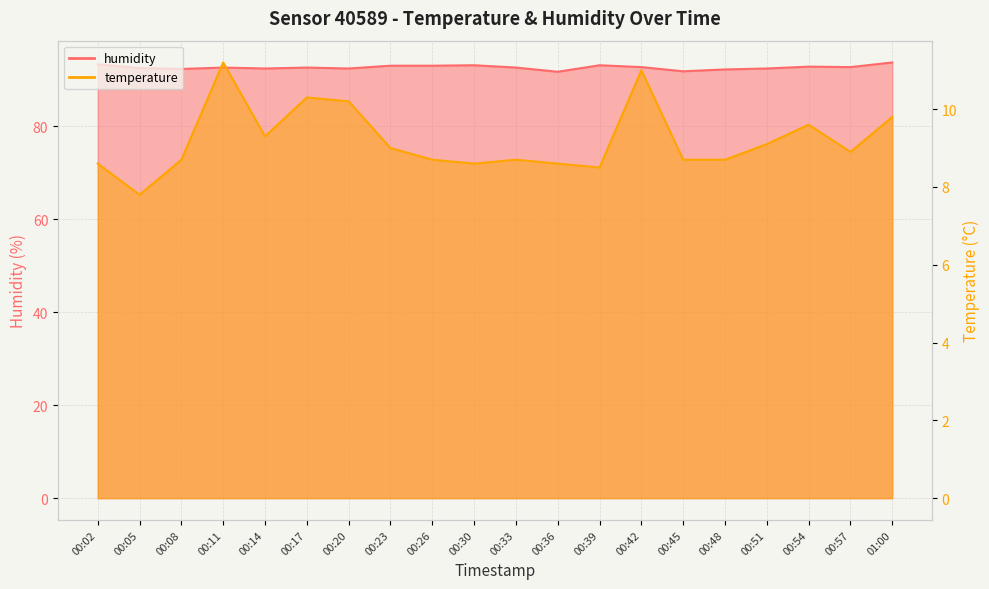

True or false: temperature and humidity intersect in this chart.

False